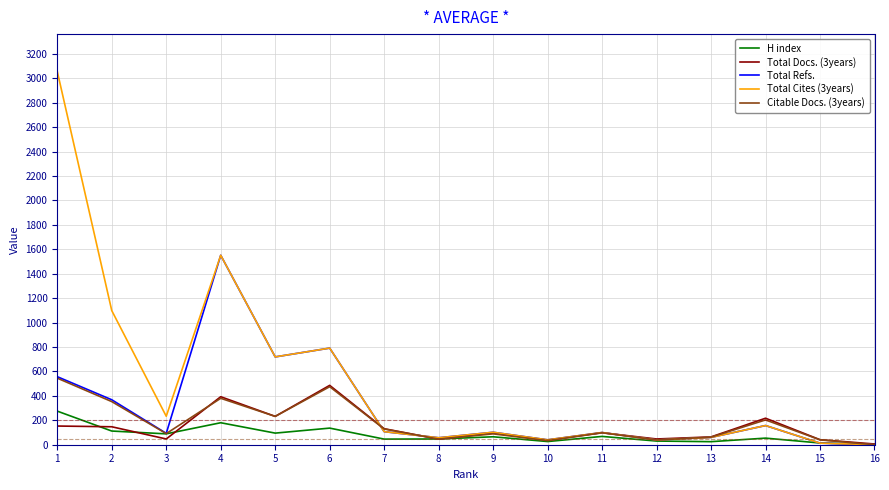

Is the value of H index at 14 greater than the value of Total Refs. at 2?

No